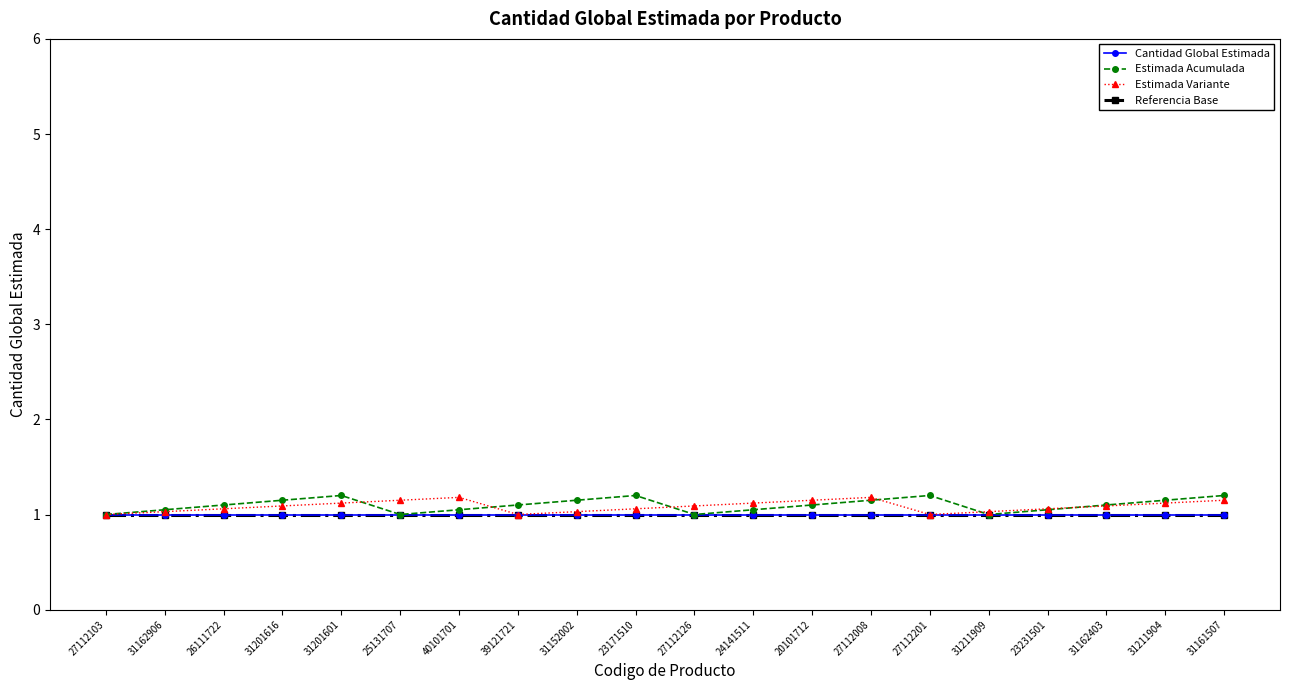

Reading left to right, list all the values displayed in this chart.

Cantidad Global Estimada: 1.0	1.0	1.0	1.0	1.0	1.0	1.0	1.0	1.0	1.0	1.0	1.0	1.0	1.0	1.0	1.0	1.0	1.0	1.0	1.0
Estimada Acumulada: 1.0	1.1	1.1	1.1	1.2	1.0	1.1	1.1	1.1	1.2	1.0	1.1	1.1	1.1	1.2	1.0	1.1	1.1	1.1	1.2
Estimada Variante: 1.0	1.0	1.1	1.1	1.1	1.1	1.2	1.0	1.0	1.1	1.1	1.1	1.1	1.2	1.0	1.0	1.1	1.1	1.1	1.1
Referencia Base: 1.0	1.0	1.0	1.0	1.0	1.0	1.0	1.0	1.0	1.0	1.0	1.0	1.0	1.0	1.0	1.0	1.0	1.0	1.0	1.0